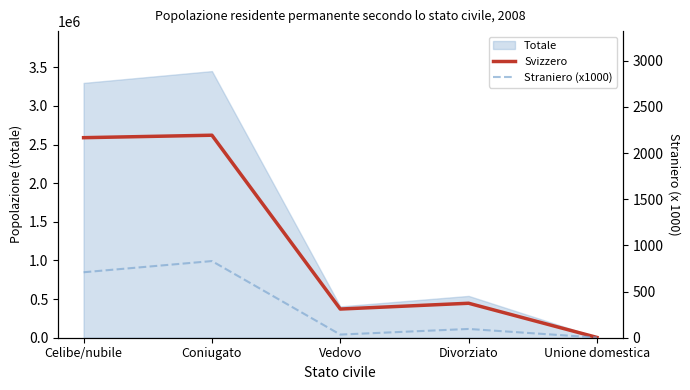

Does the chart display data point markers on the line(s)?

No